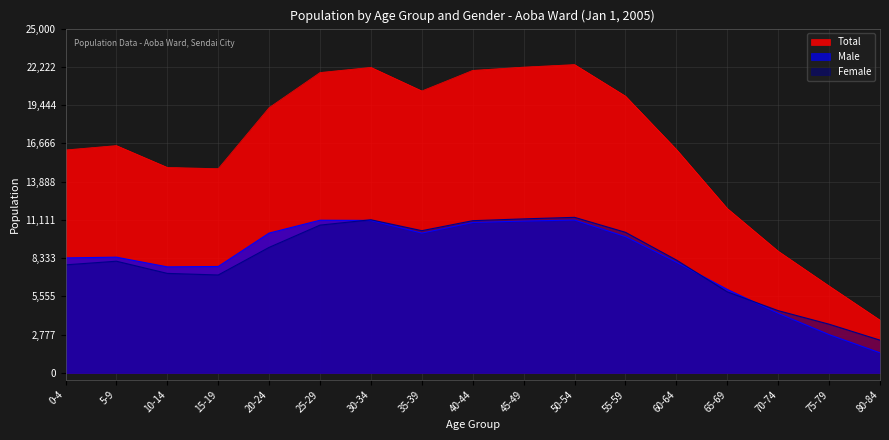

How many distinct data groups are displayed?

3